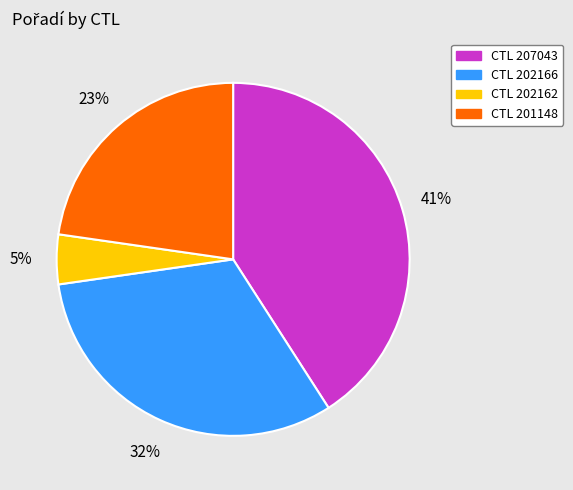

Is there a majority slice in this chart?

No